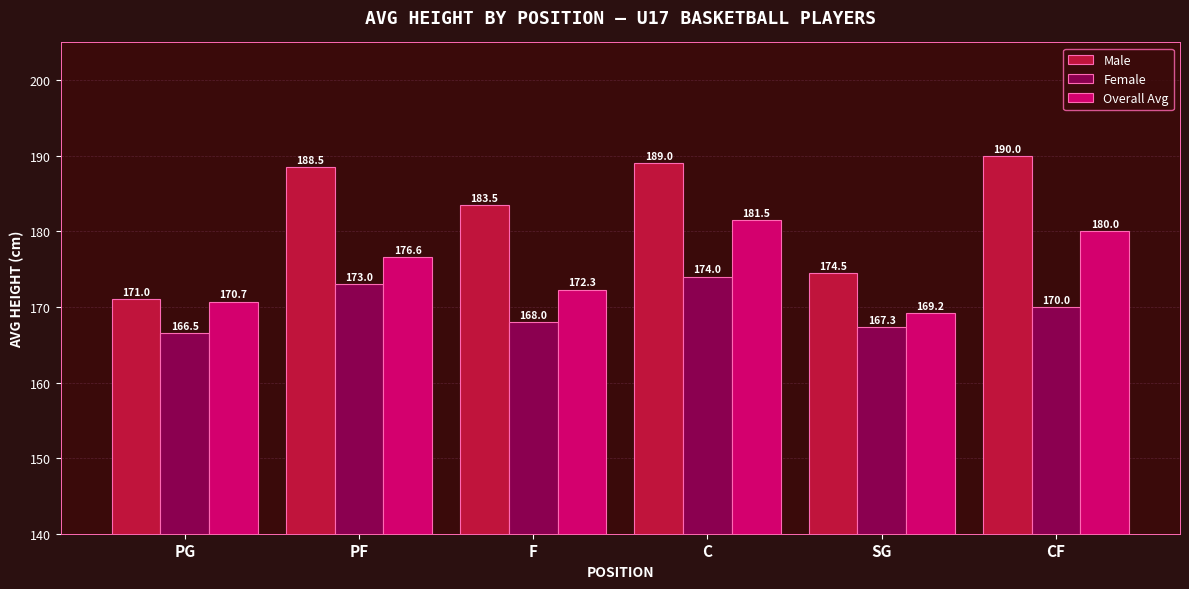

What are all the series names shown in the legend?

Male, Female, Overall Avg